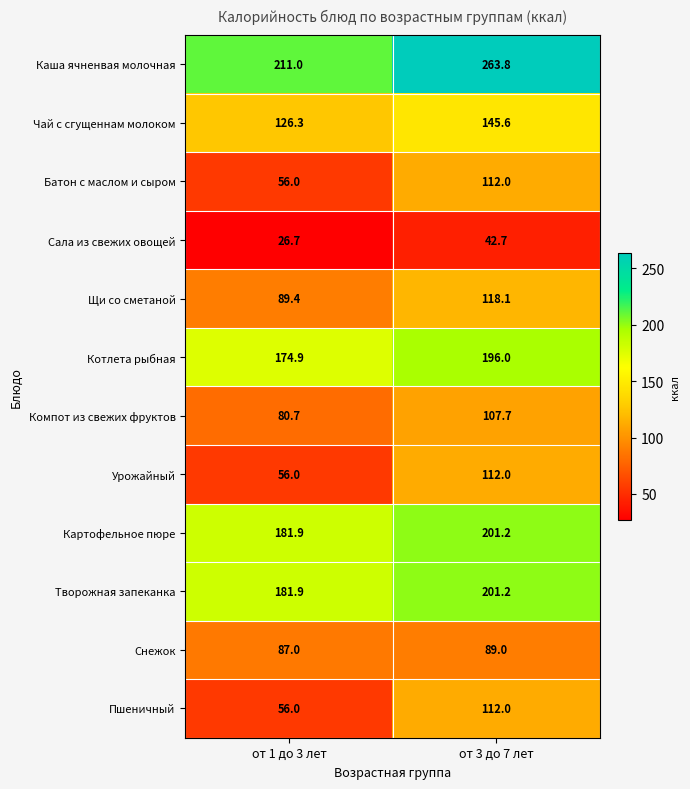

At which category is the sum across all series the highest?

от 3 до 7 лет